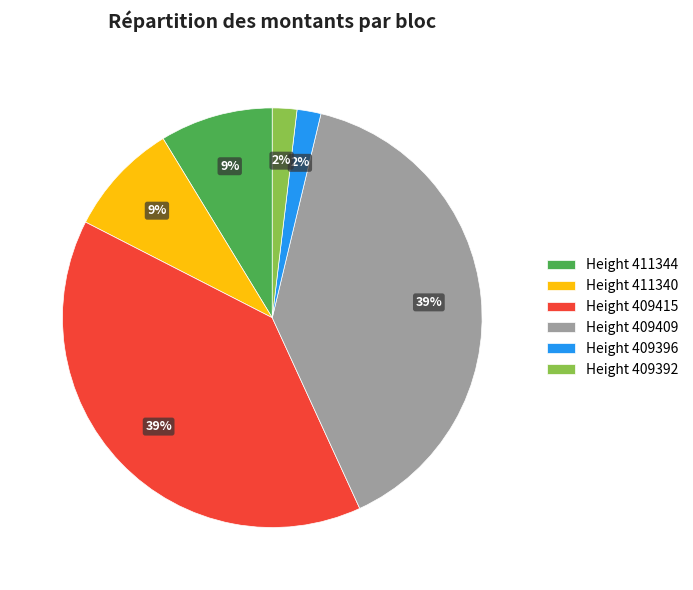

How many segments does this pie chart have?

6